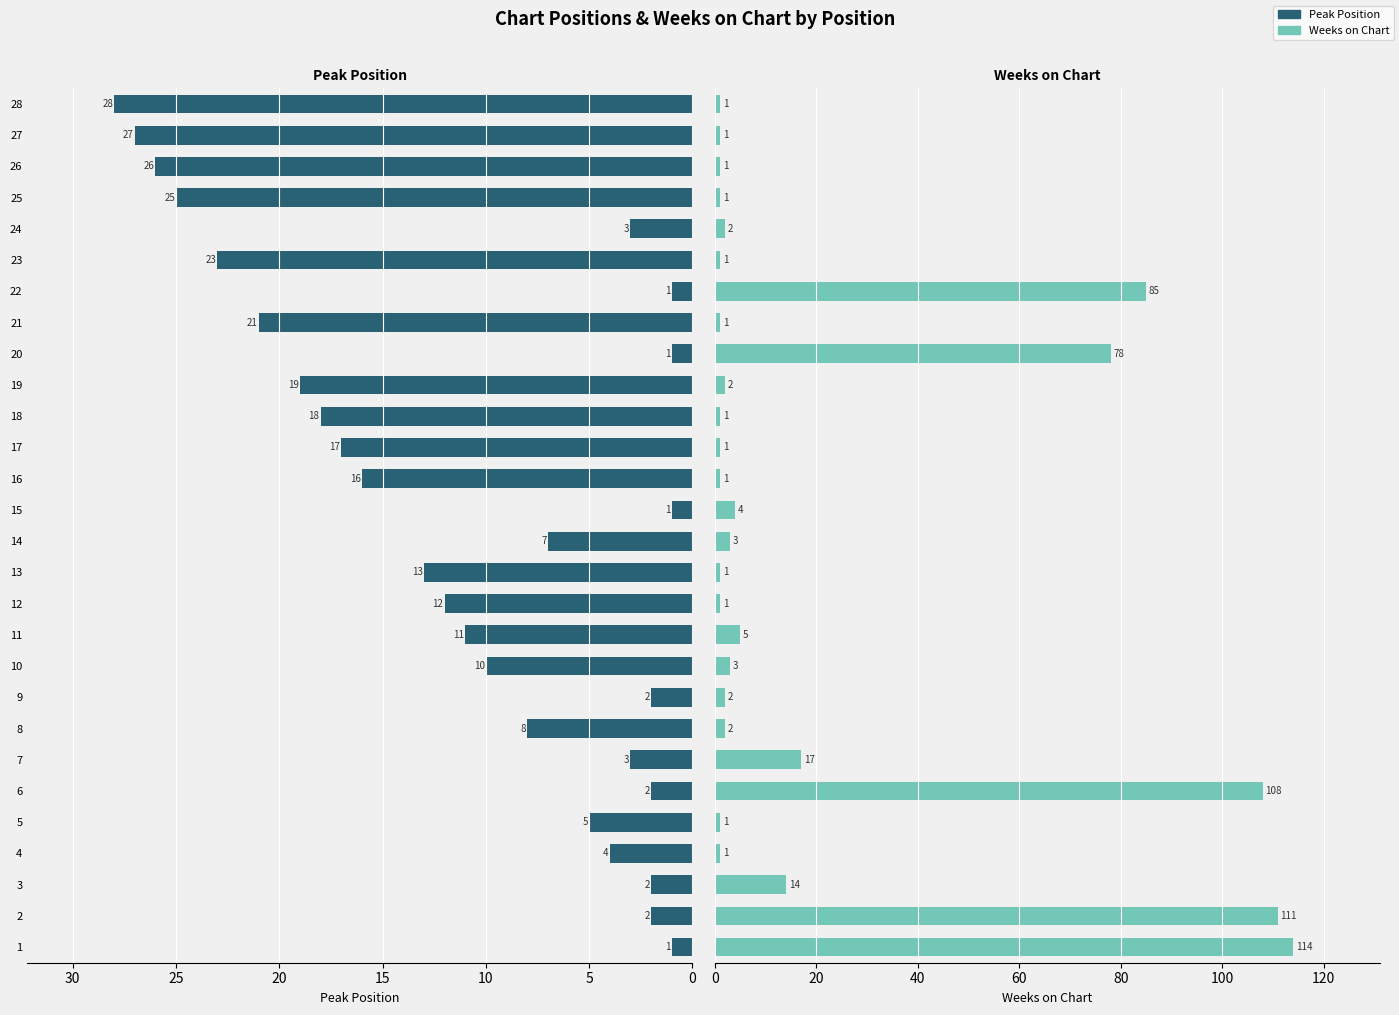

What is the minimum value shown in the chart?

1